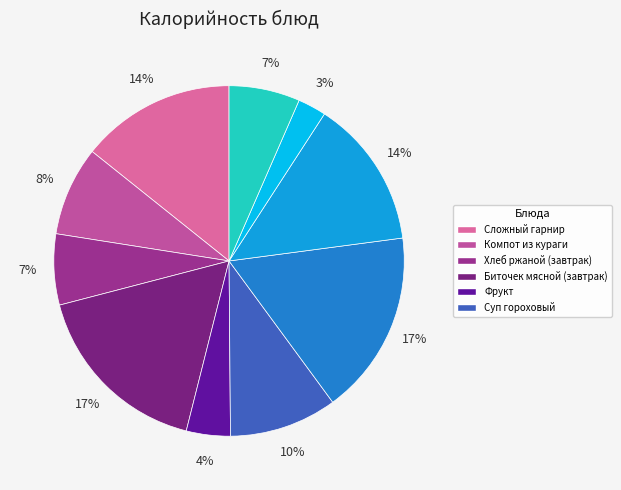

Rank the categories by value from highest to lowest.

Биточек мясной (завтрак), Биточек мясной (обед), Сложный гарнир, Макароны отварные, Суп гороховый, Компот из кураги, Хлеб ржаной (завтрак), Хлеб ржаной (обед), Фрукт, Чай с сахаром